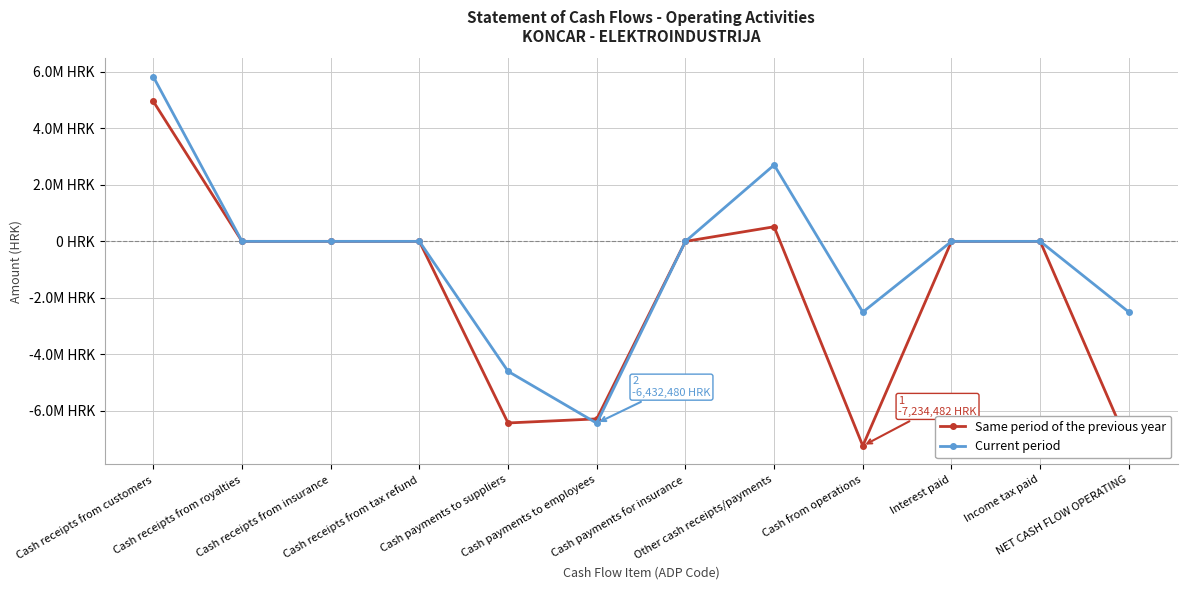

After their last crossing, which series has the higher values: Same period of the previous year or Current period?

Same period of the previous year